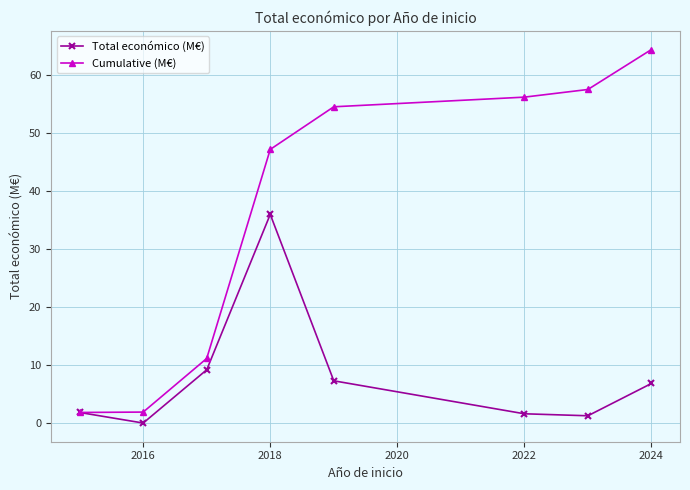

Which series has the largest total across all categories?

Cumulative (M€)